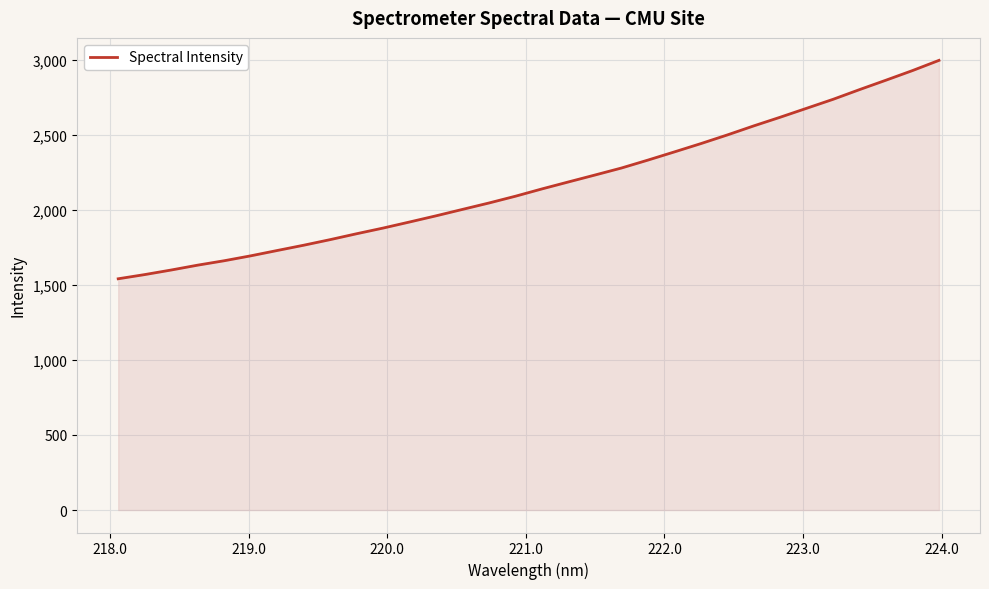

What is the maximum value shown in the chart?

2995.9